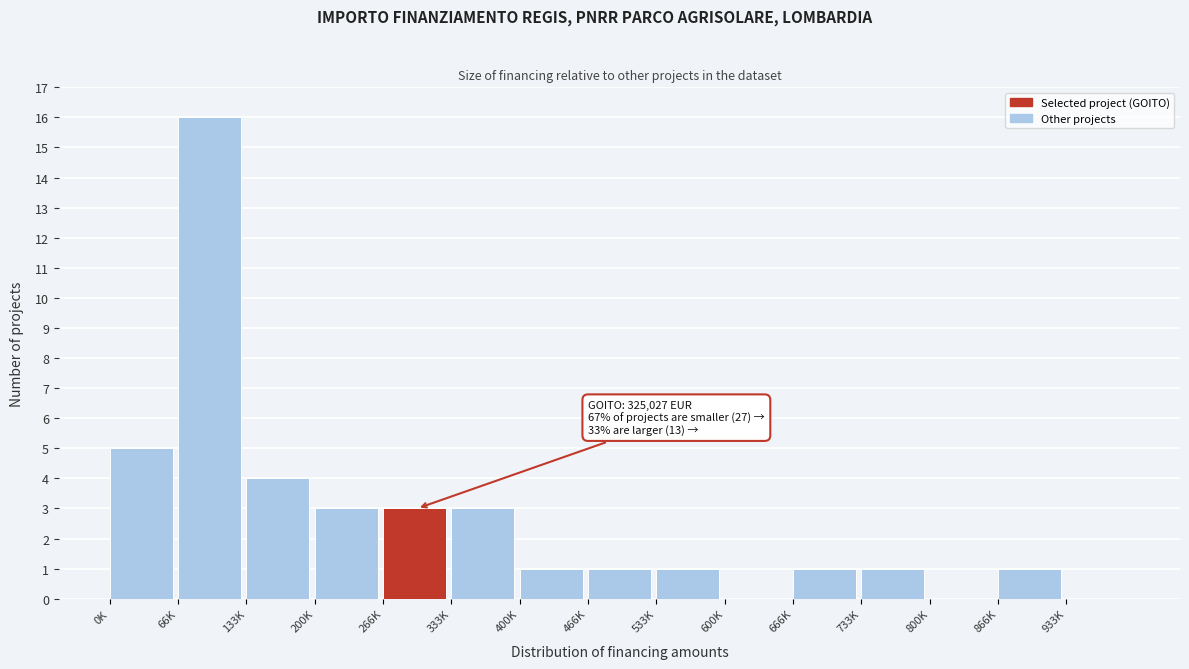

Reading left to right, list all the values displayed in this chart.

0K=5	66K=16	133K=4	200K=3	266K=3	333K=3	400K=1	466K=1	533K=1	600K=0	666K=1	733K=1	800K=0	866K=1	933K=0